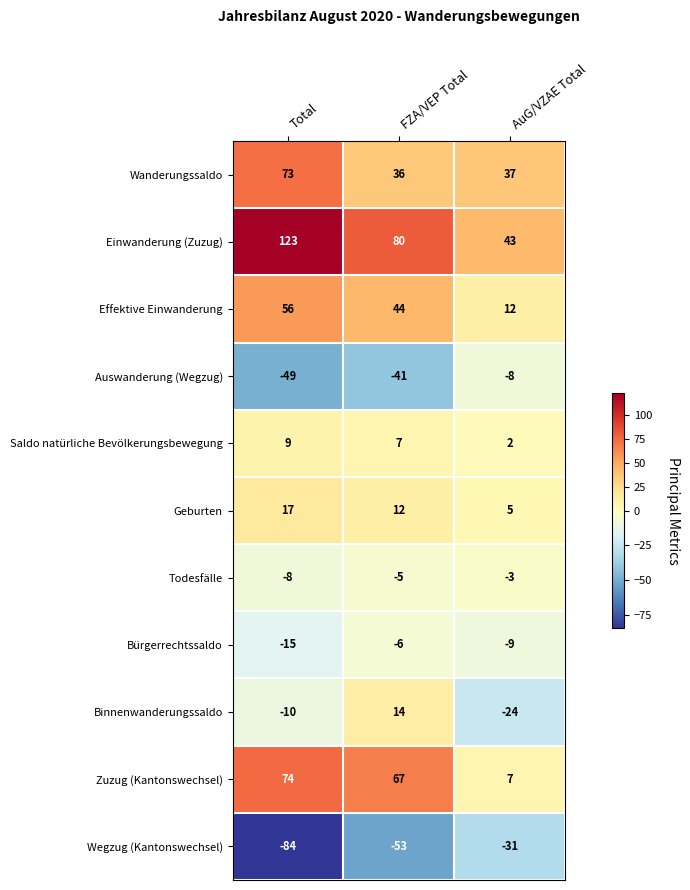

What is the total value across all series at FZA/VEP Total?

155